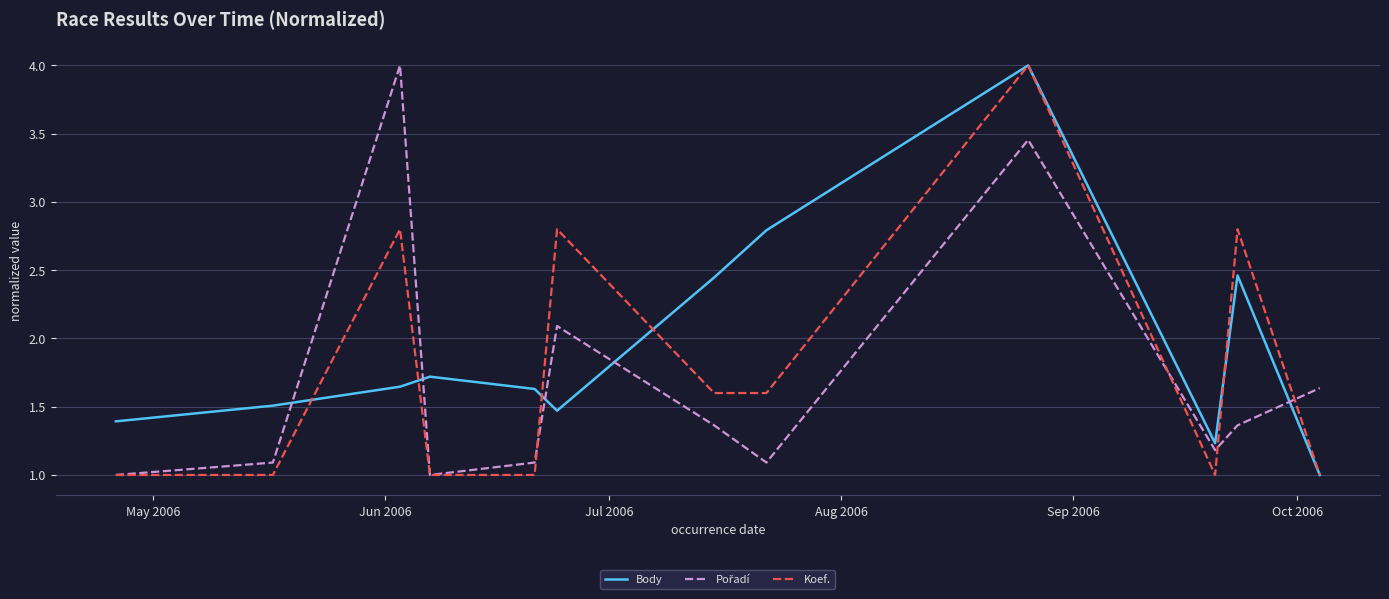

What is the maximum value shown in the chart?

4.0